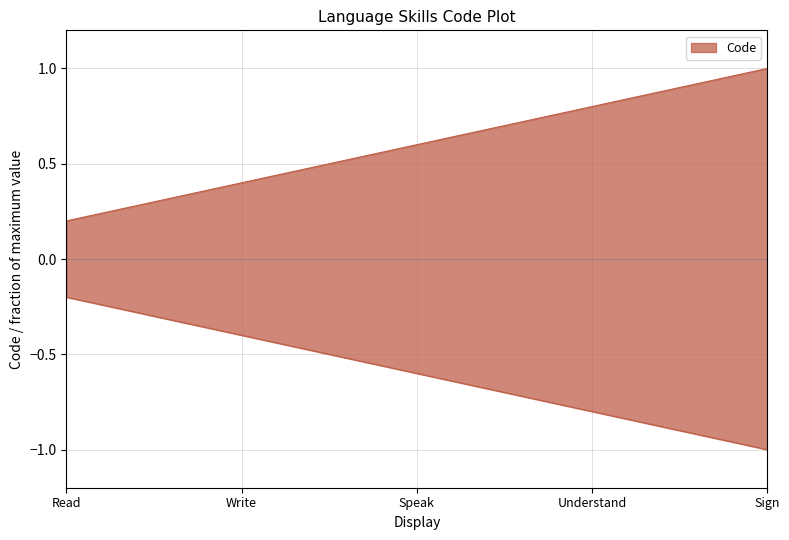

Where is the data nearest to the value 0?

Read